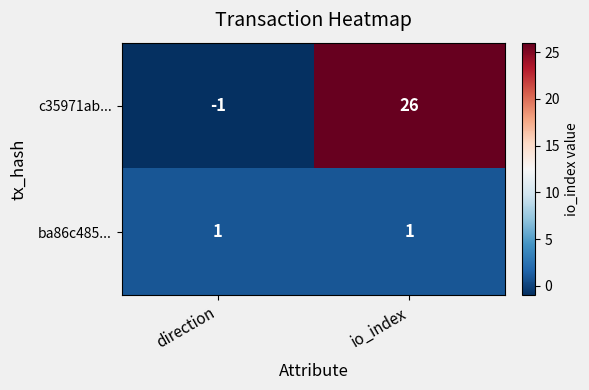

At which category is the sum across all series the highest?

io_index